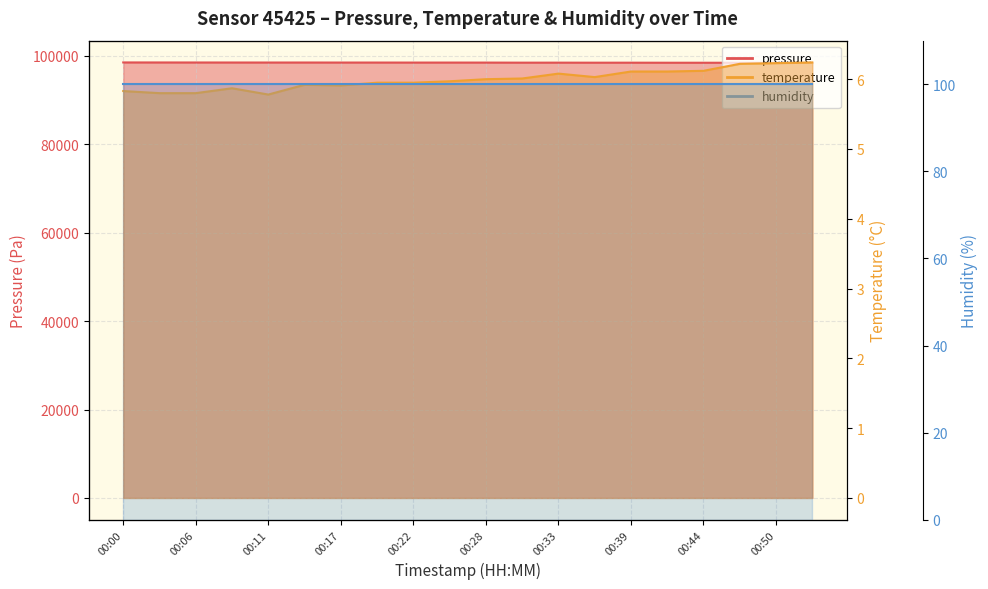

What is the value of the temperature point at the 20th from the left?

6.2